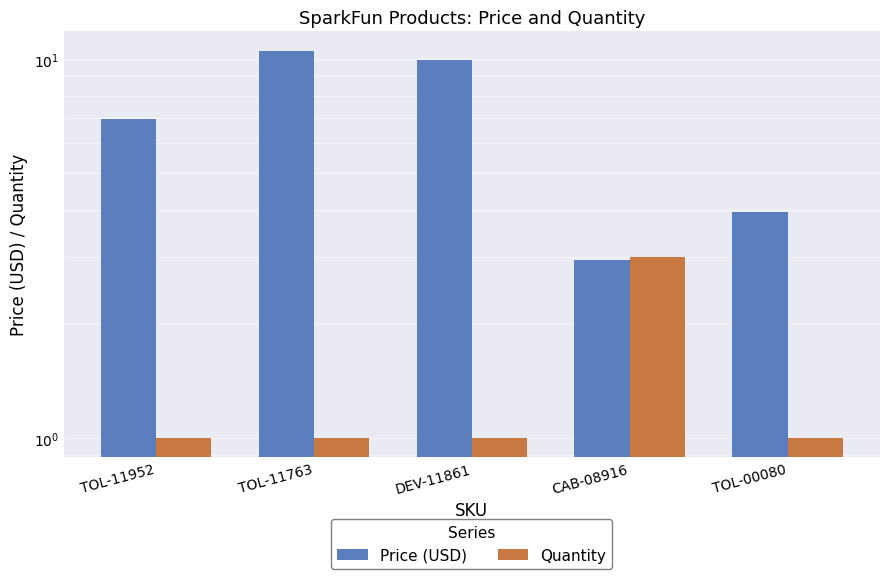

Rank the series by their average value, from highest to lowest.

Price (USD), Quantity